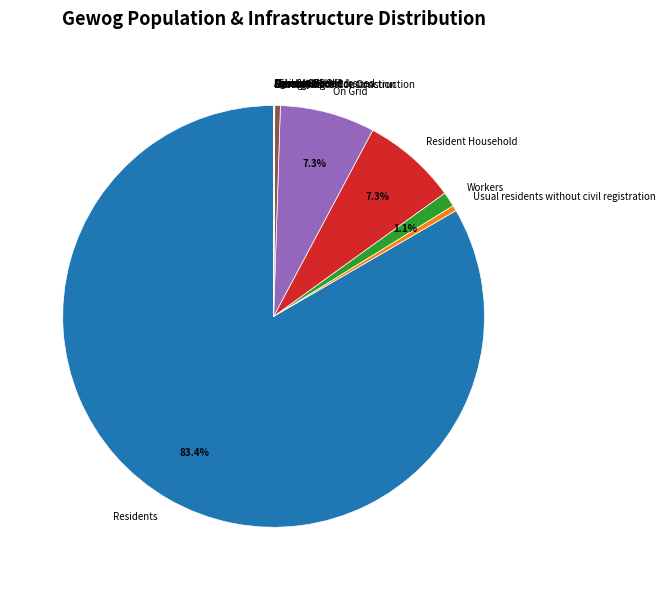

Does any single category account for the majority?

Yes